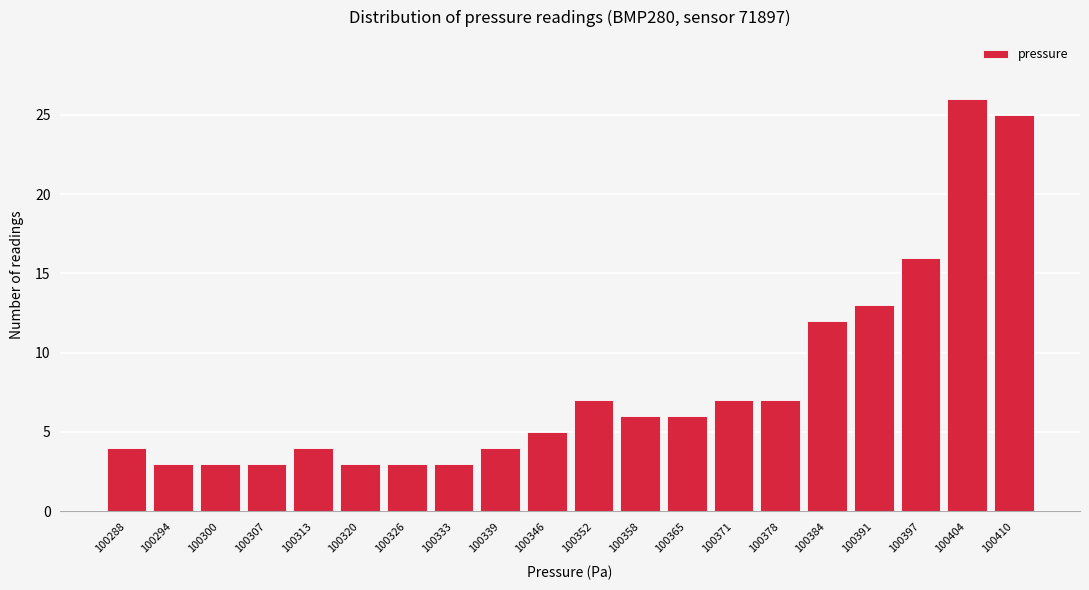

Reading left to right, what are all the values shown in this chart?

100288=4	100294=3	100300=3	100307=3	100313=4	100320=3	100326=3	100333=3	100339=4	100346=5	100352=7	100358=6	100365=6	100371=7	100378=7	100384=12	100391=13	100397=16	100404=26	100410=25